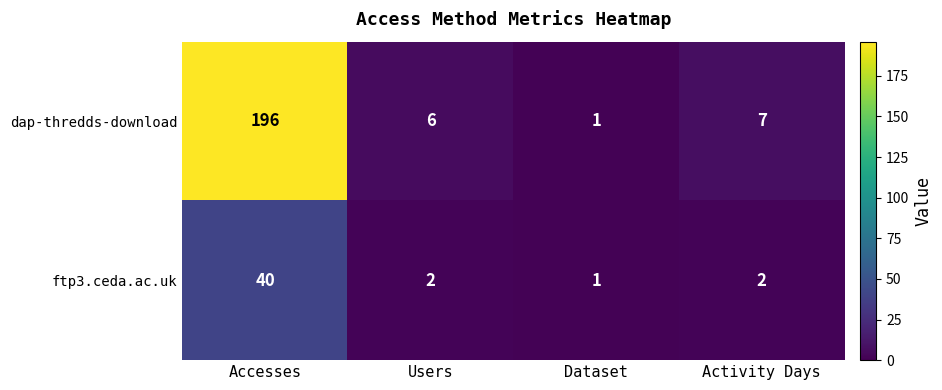

Which category has the lowest value across all series?

Dataset